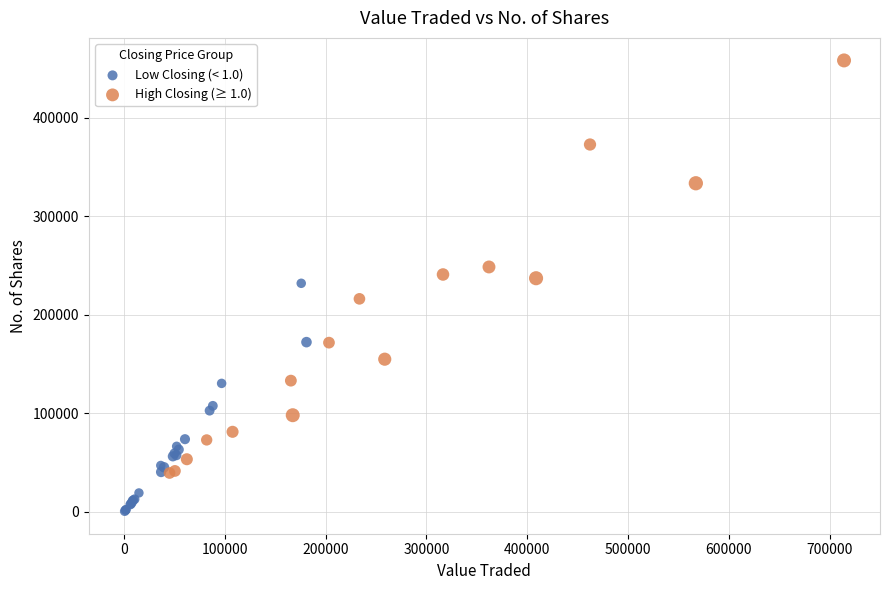

Which series contains the lowest Y value?

Low Closing (< 1.0)